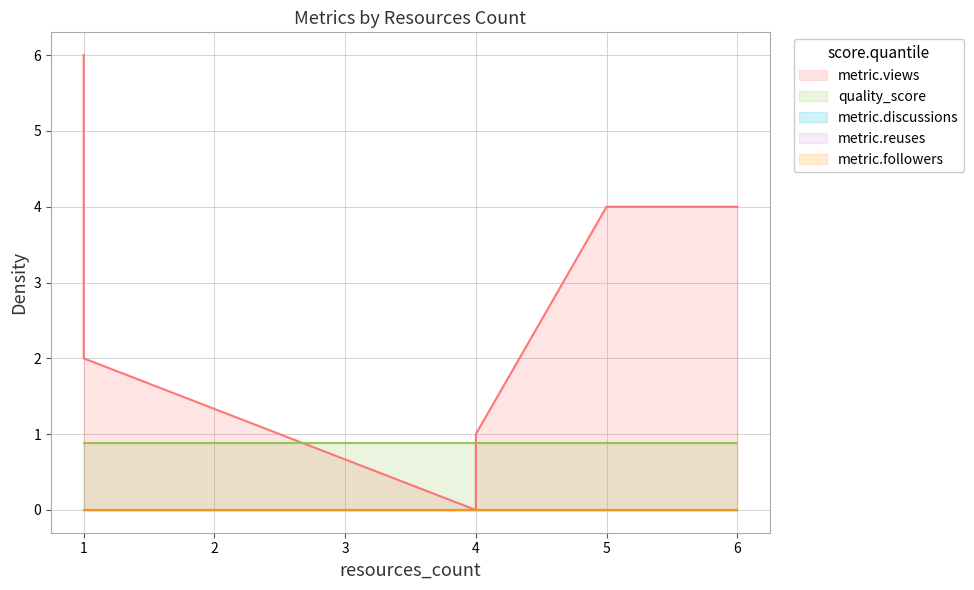

True or false: quality_score has a value of 0.2 at 5.

False